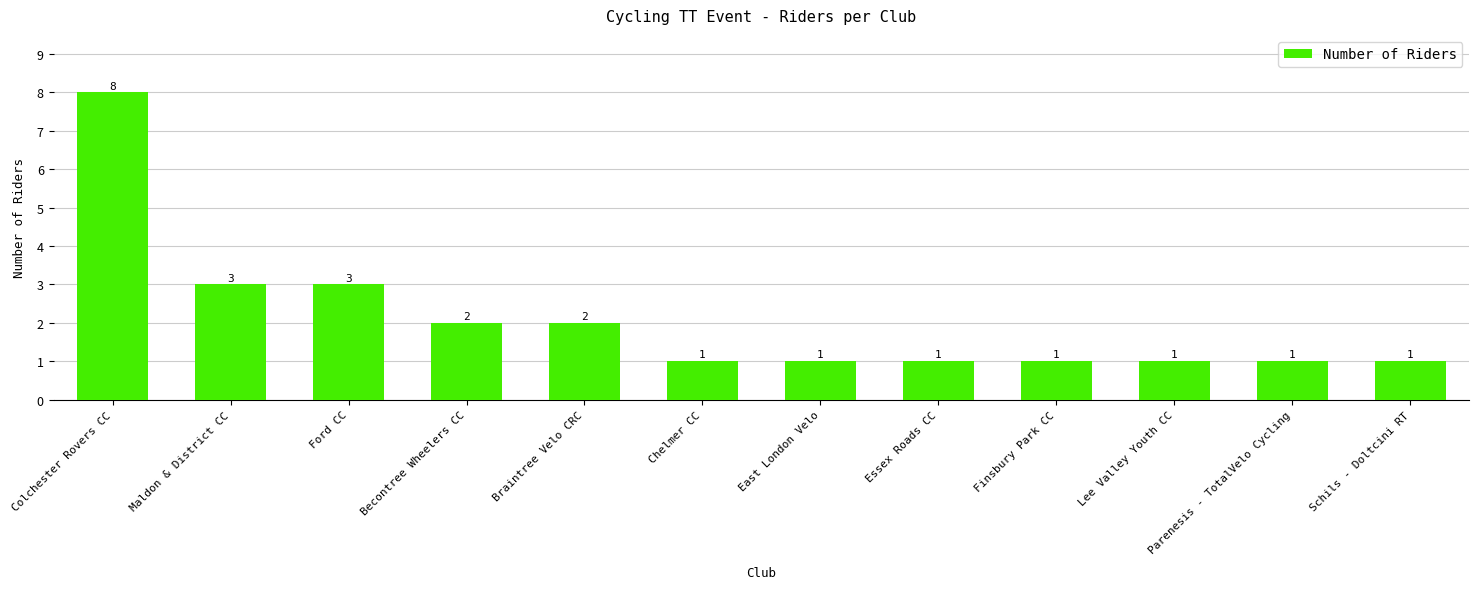

Count the values in the range 1 to 3.

11